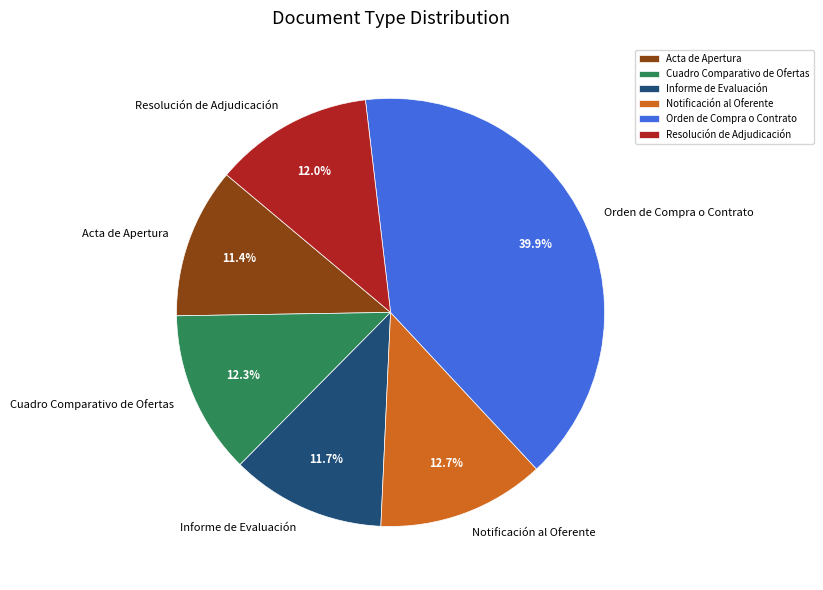

Combined, do Cuadro Comparativo de Ofertas and Acta de Apertura account for over 50%?

No